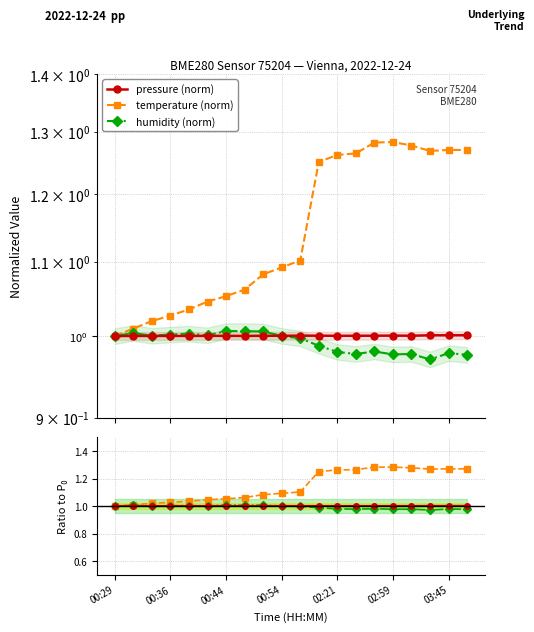

Which series has the widest spread of values?

temperature (norm)